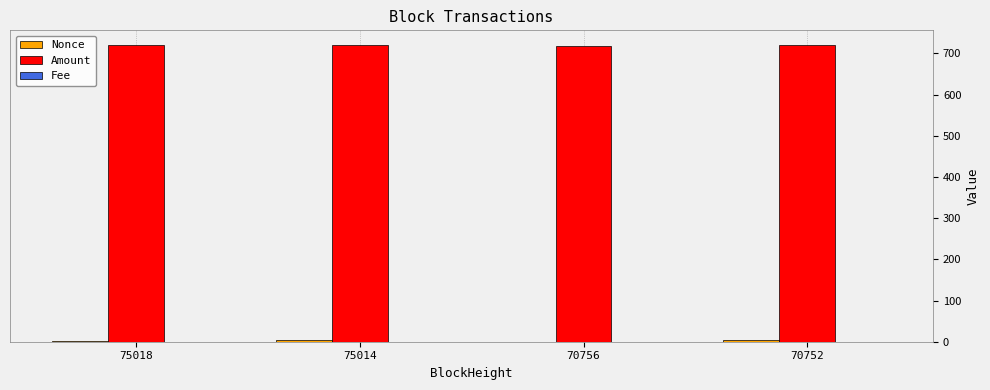

What is the greatest value displayed?

720.1